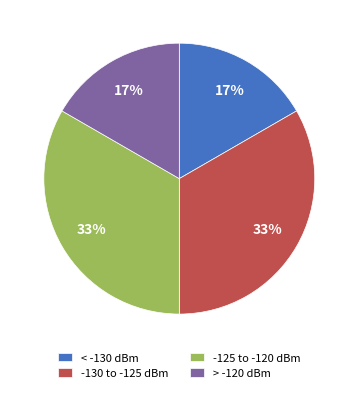

True or false: < -130 dBm accounts for 17% of the total.

True